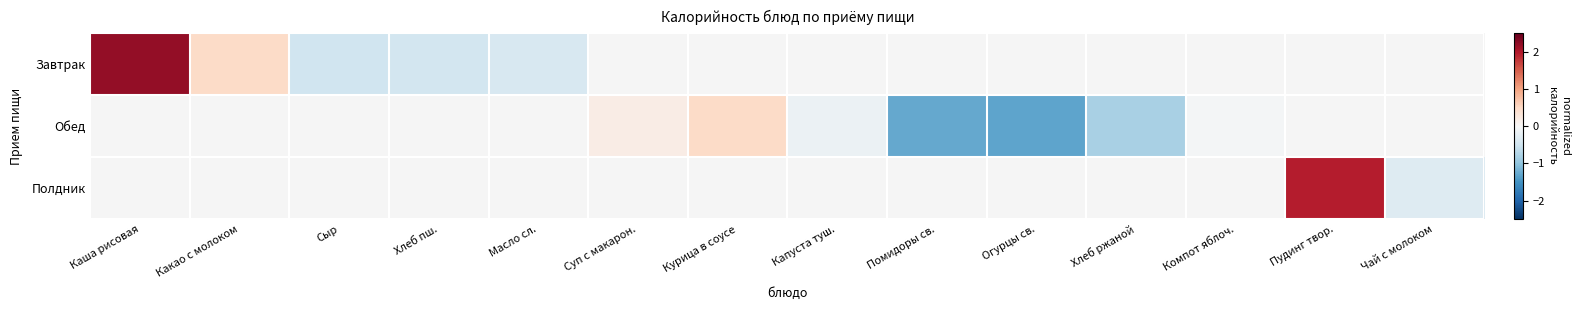

Which series has the largest range (max minus min)?

Завтрак